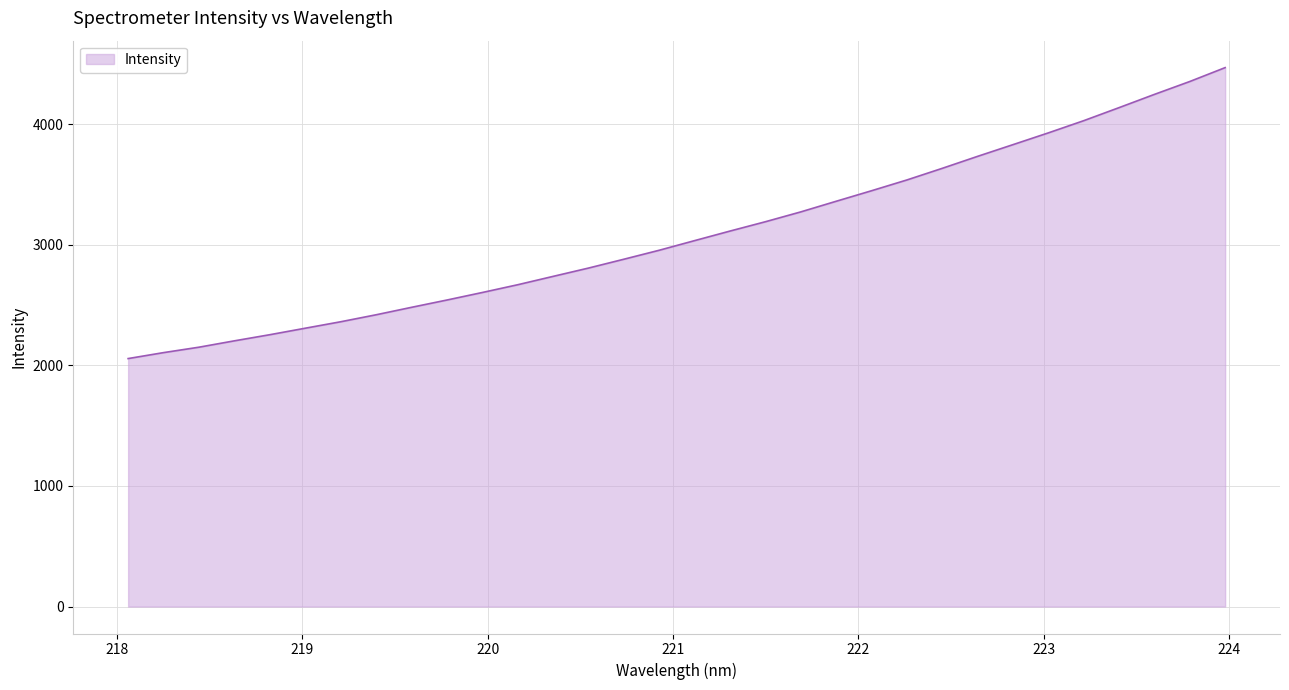

What is the minimum value shown in the chart?

2057.0